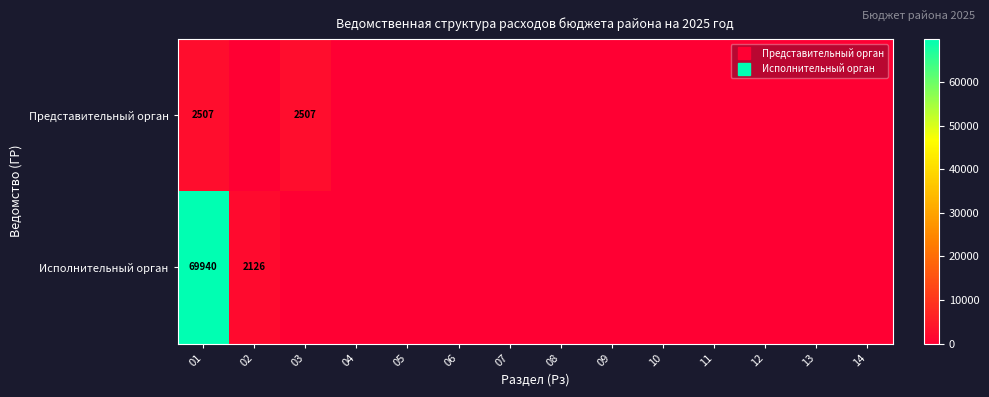

At which label is Исполнительный орган closest to 34970?

02